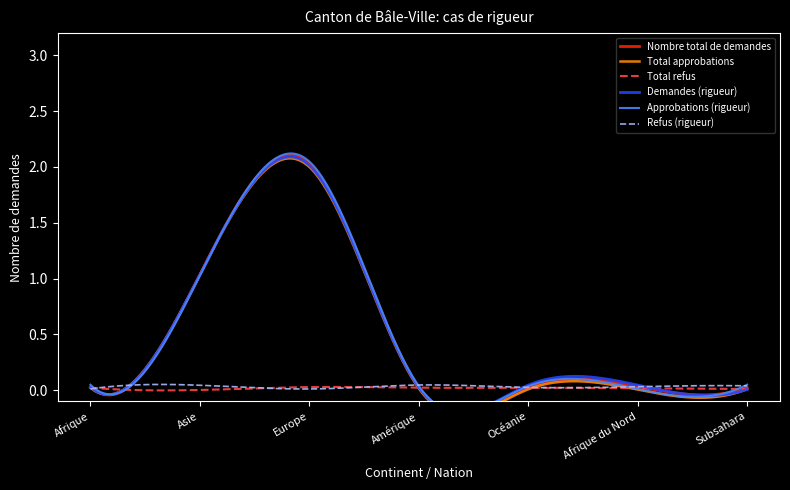

Which series has the largest total across all categories?

Nombre total de demandes